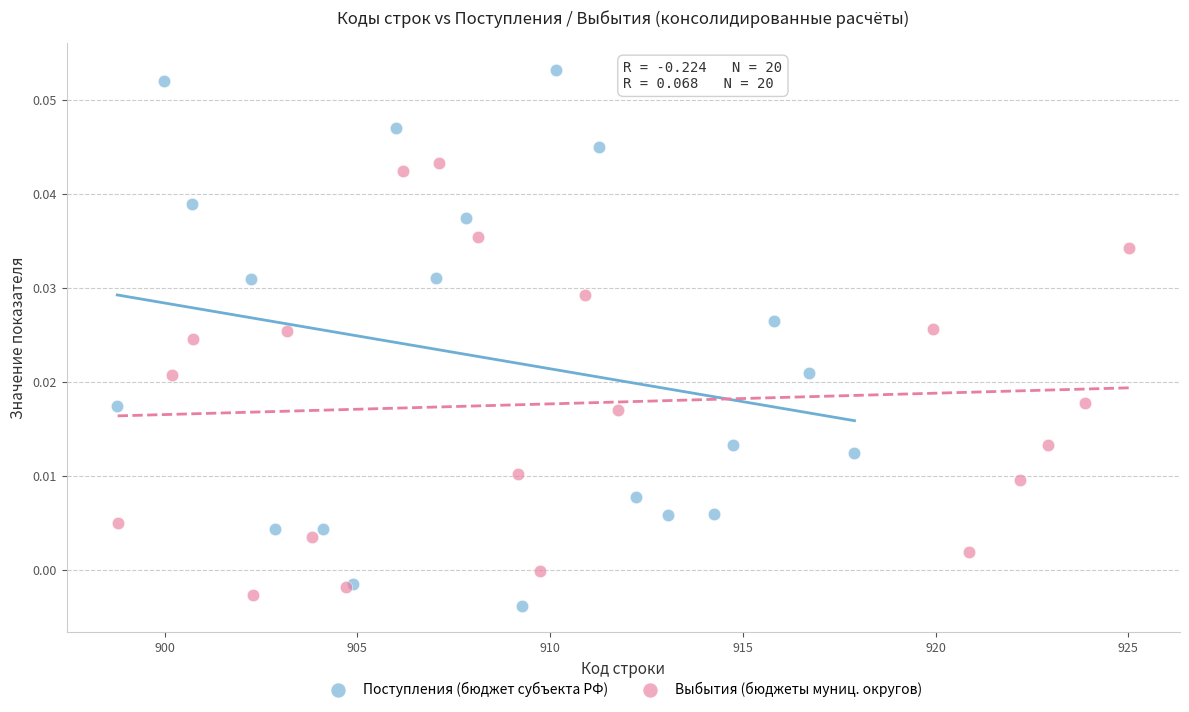

Which series has the largest Y range (max minus min)?

Поступления (бюджет субъекта РФ)